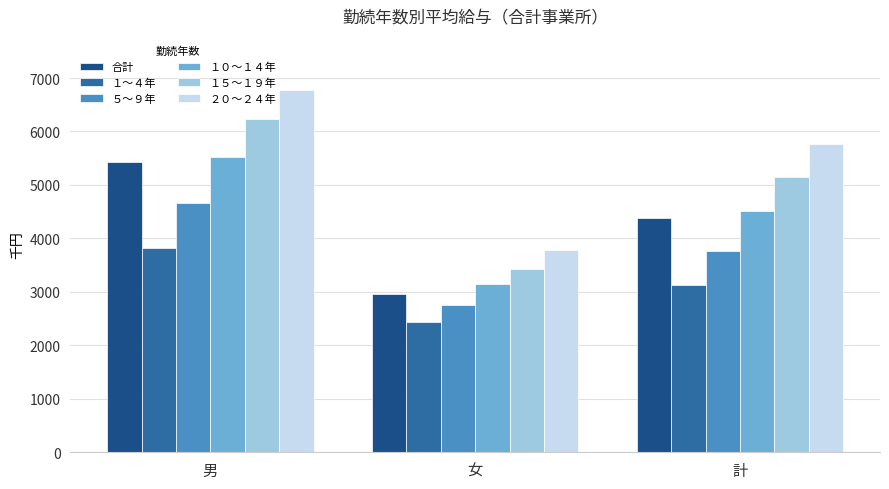

How many bars are there in total?

18